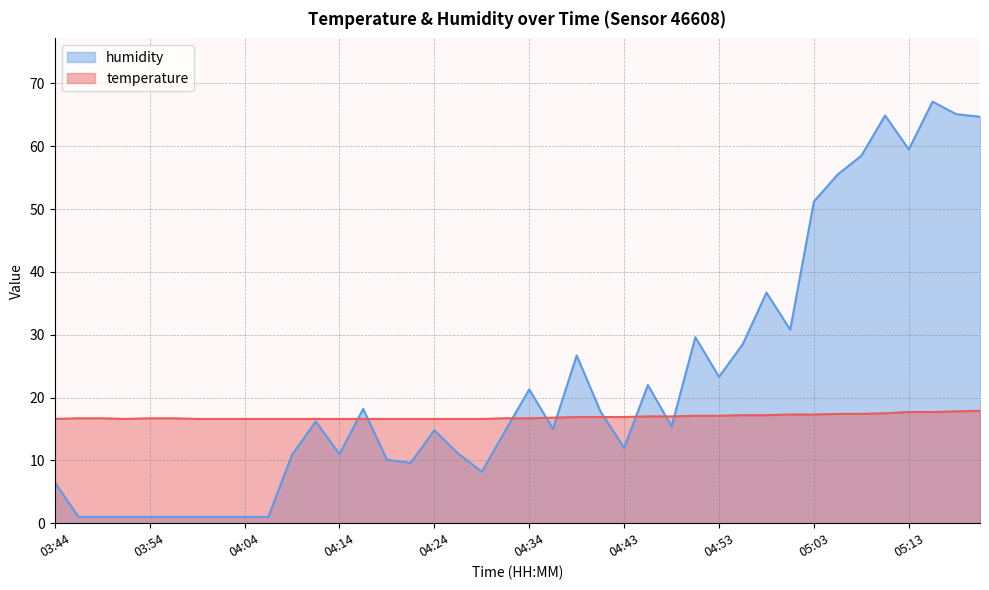

Does the chart have visible grid lines?

Yes